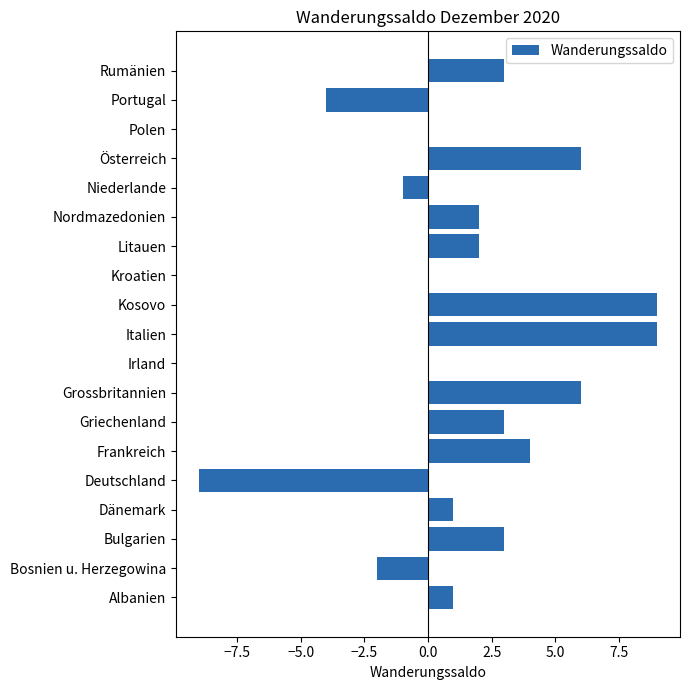

Are the bars horizontal?

Yes